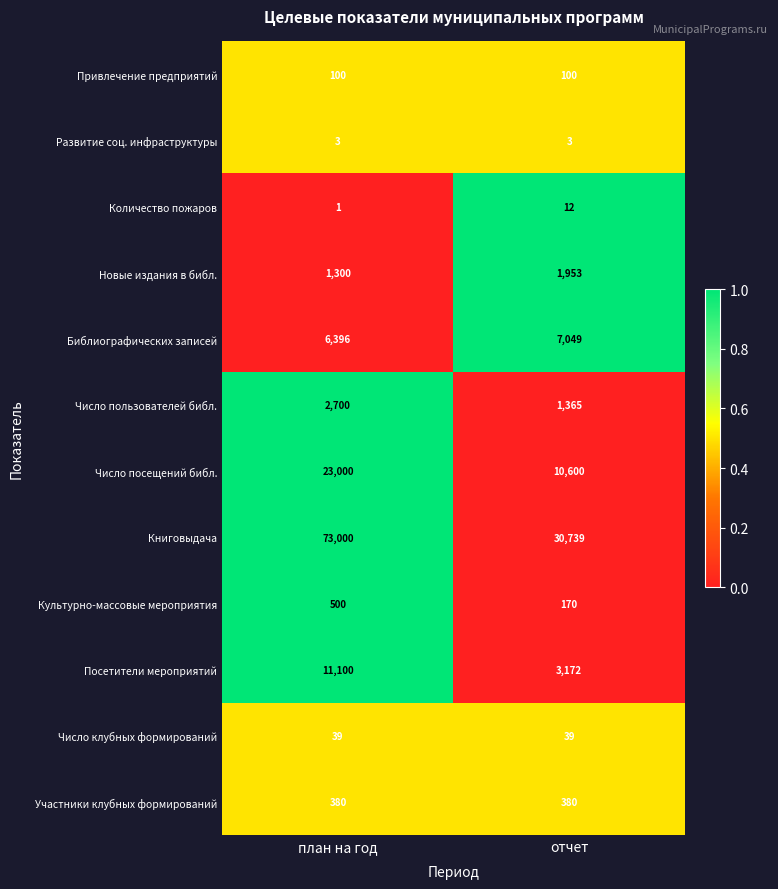

How many values in the Книговыдача series are below 73000?

1